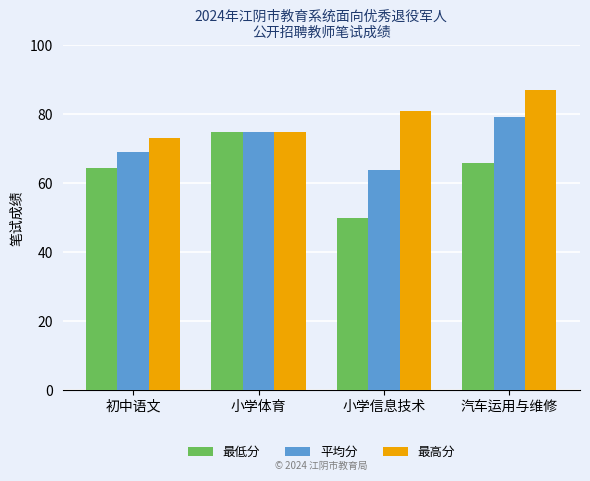

Reading left to right, transcribe all the data shown in this chart.

最低分: 64.5	75.0	50.0	66.0
平均分: 69.2	75.0	64.0	79.3
最高分: 73.0	75.0	81.0	87.0